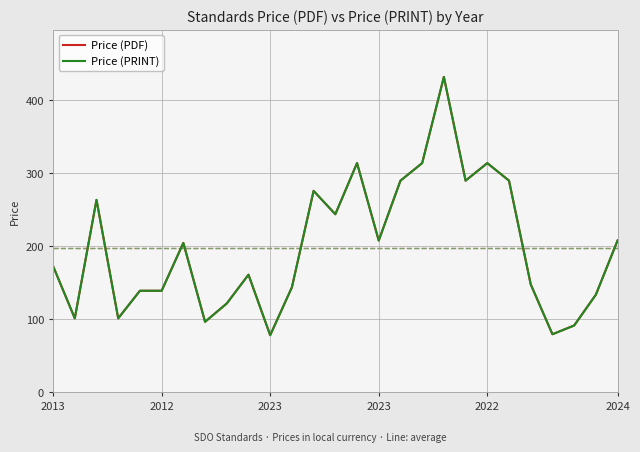

How many interior local valleys does the Price (PRINT) series have?

8